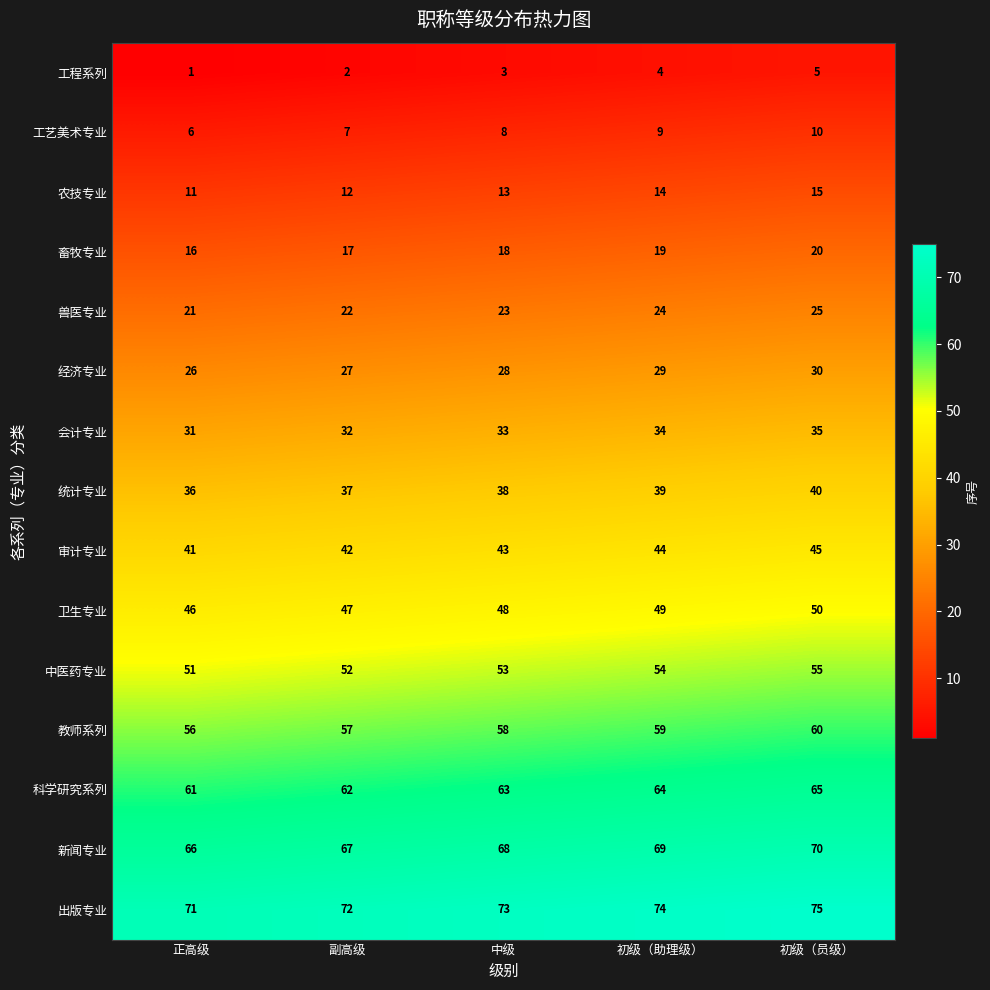

What is the total value across all series at 正高级?

540